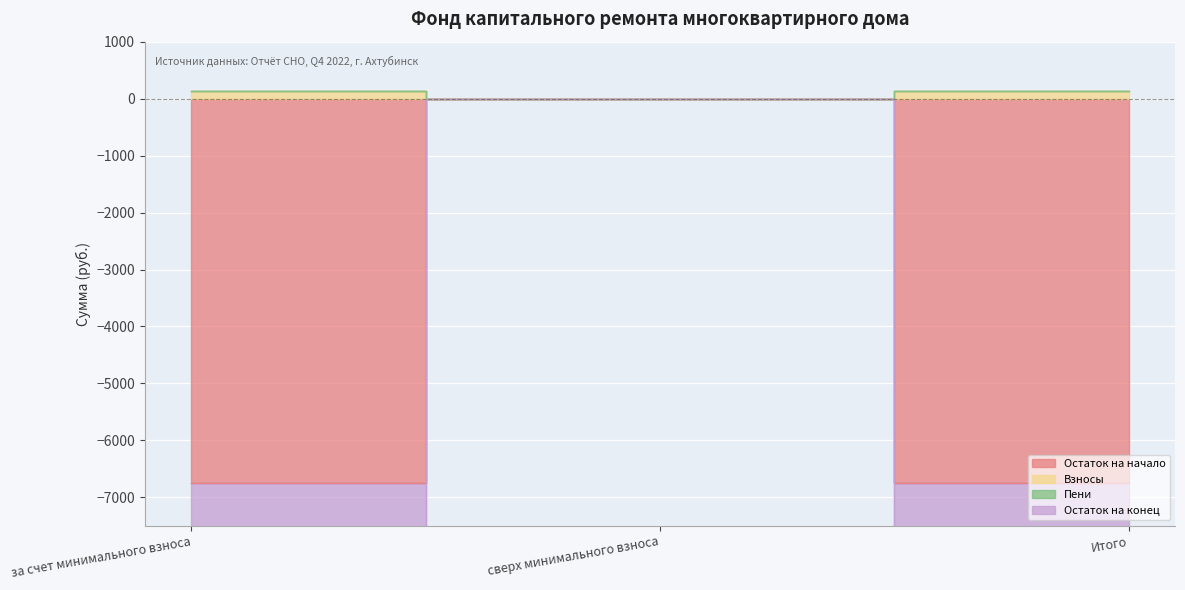

What is the sum of the Пени values at Итого and сверх минимального взноса?

125.3